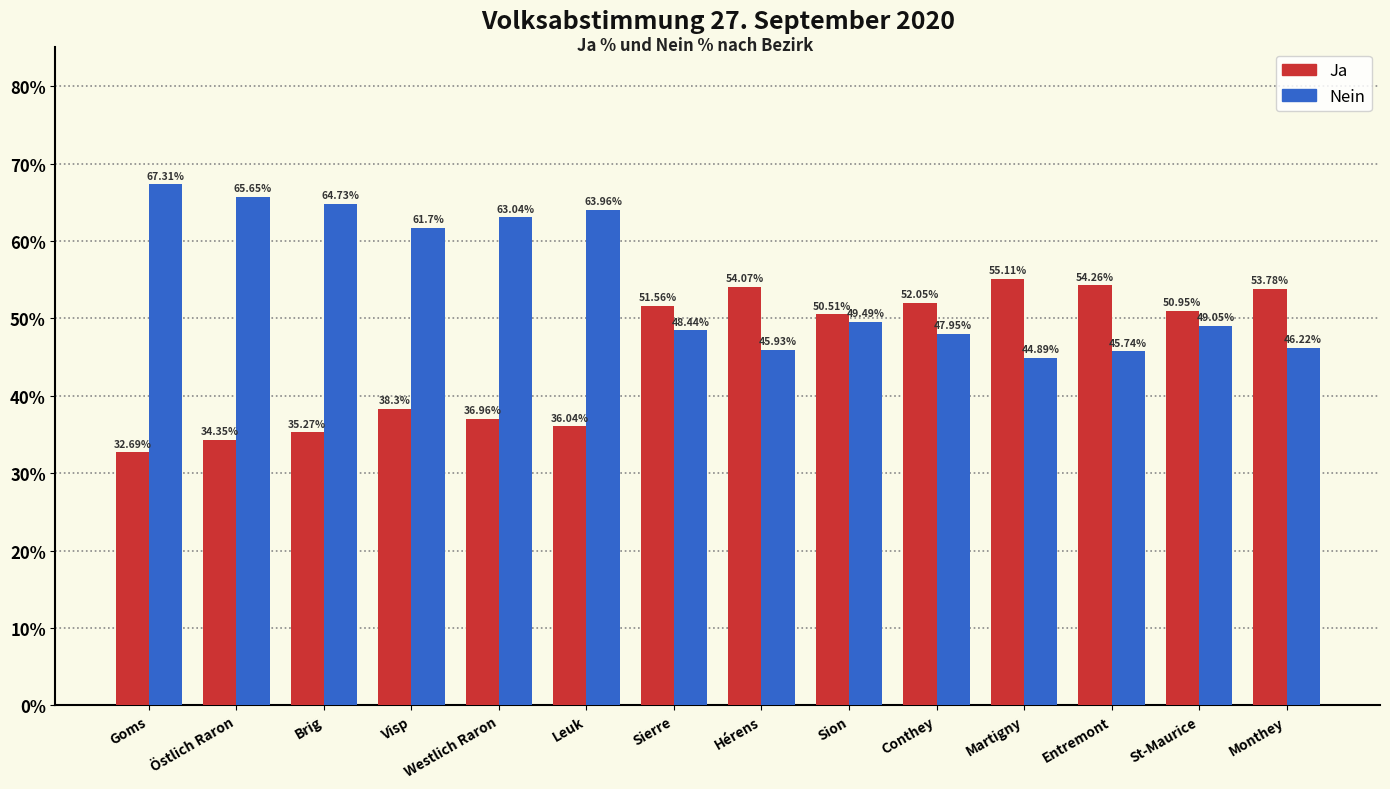

Rank the categories by Ja value from lowest to highest.

Goms, Östlich Raron, Brig, Leuk, Westlich Raron, Visp, Sion, St-Maurice, Sierre, Conthey, Monthey, Hérens, Entremont, Martigny